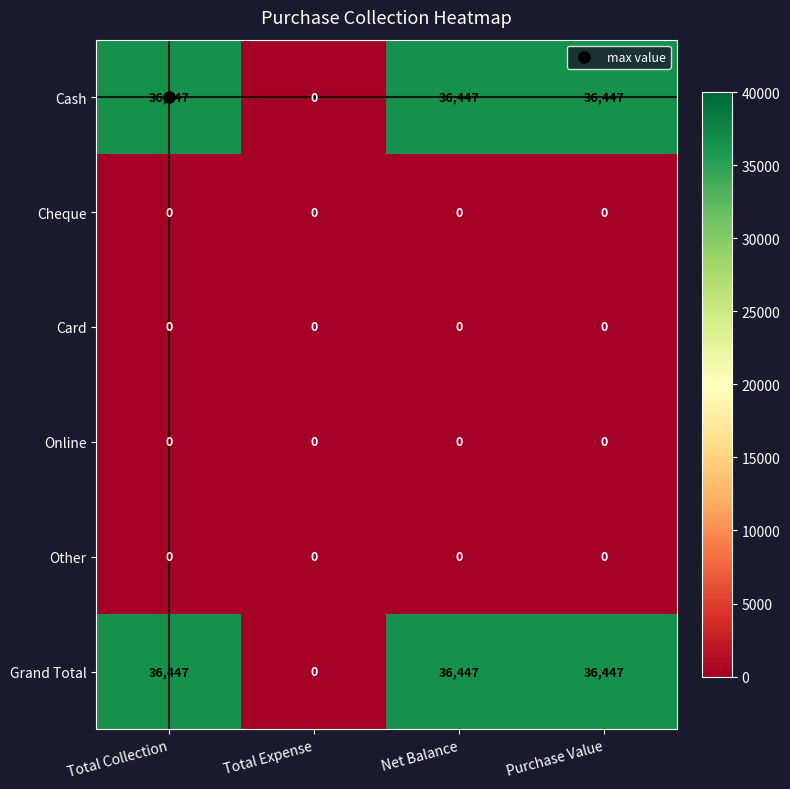

What is the sum of all Cash values?

109341